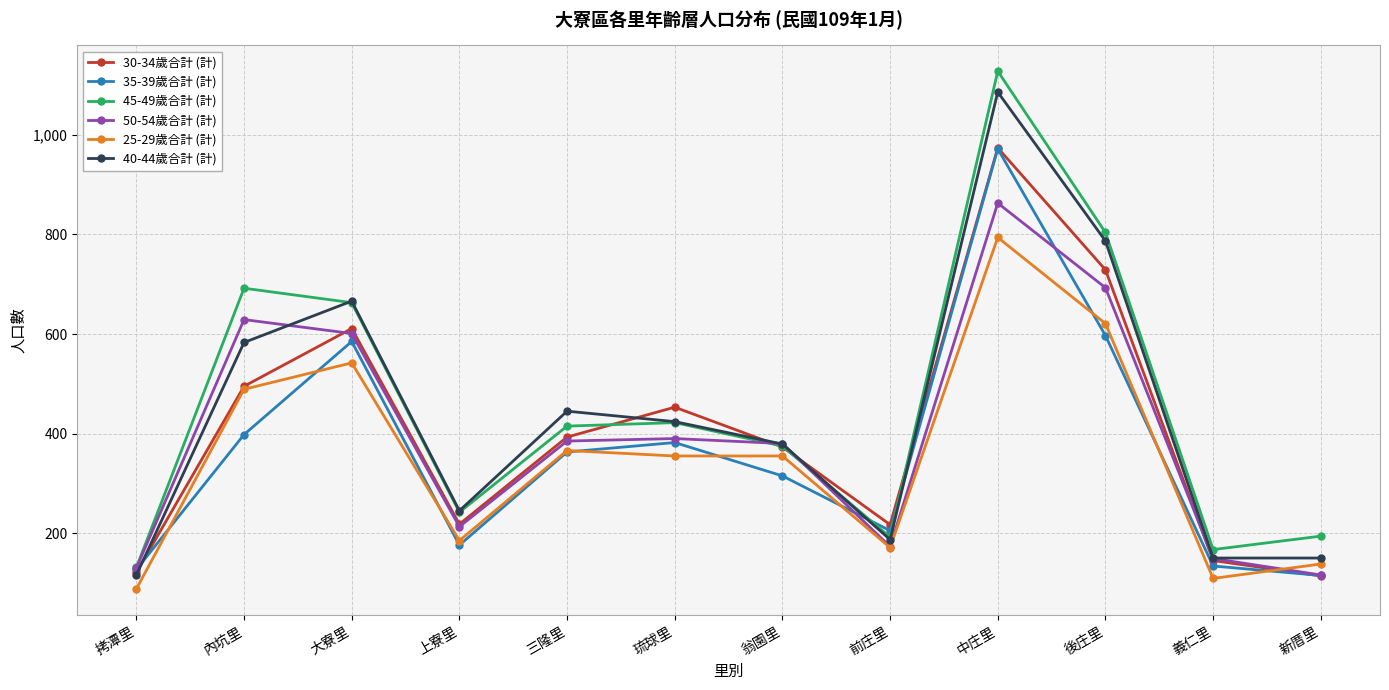

True or false: 50-54歲合計 (計) and 40-44歲合計 (計) intersect in this chart.

True